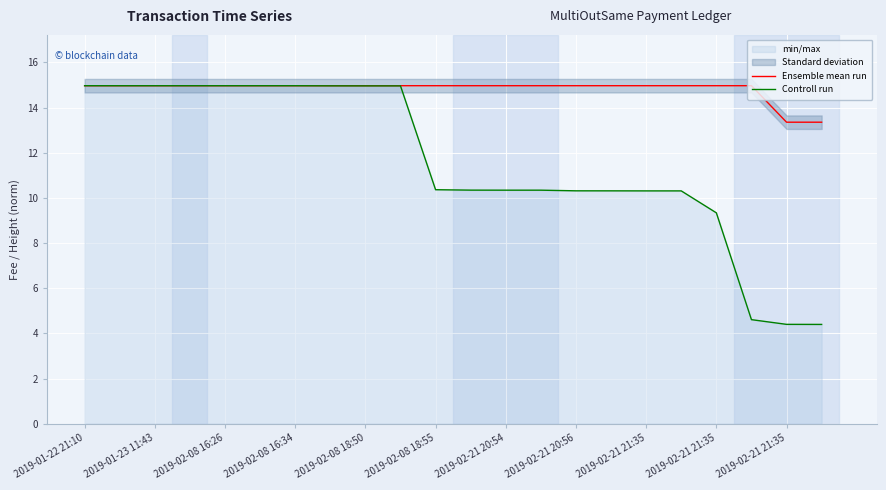

Which series changed the most between 2019-02-08 18:55 and 14?

Controll run